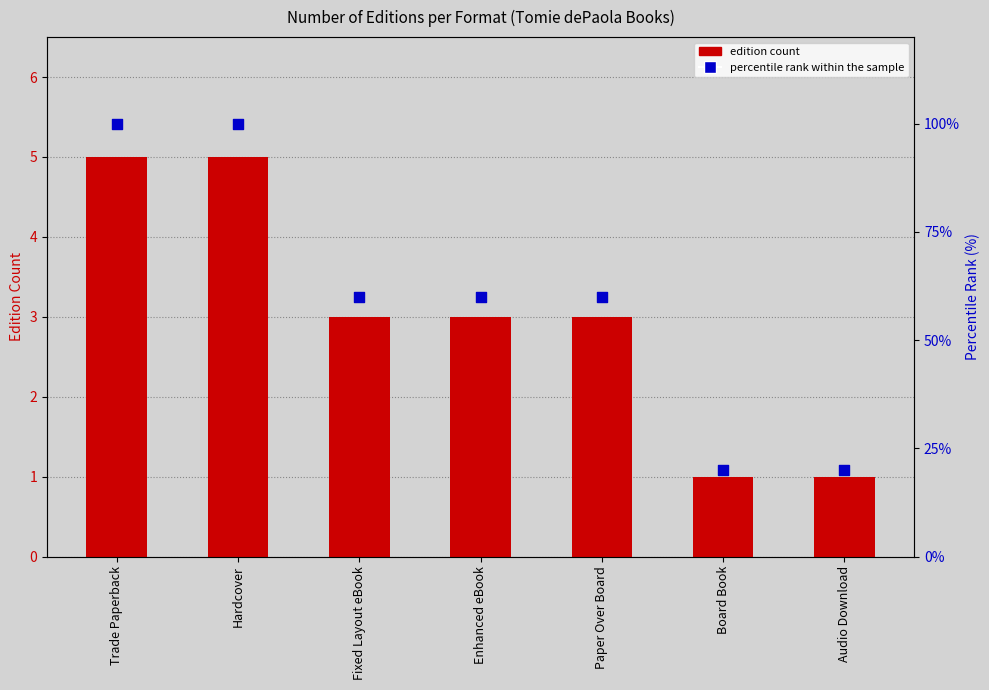

At how many categories does at least one series exceed 26?

5